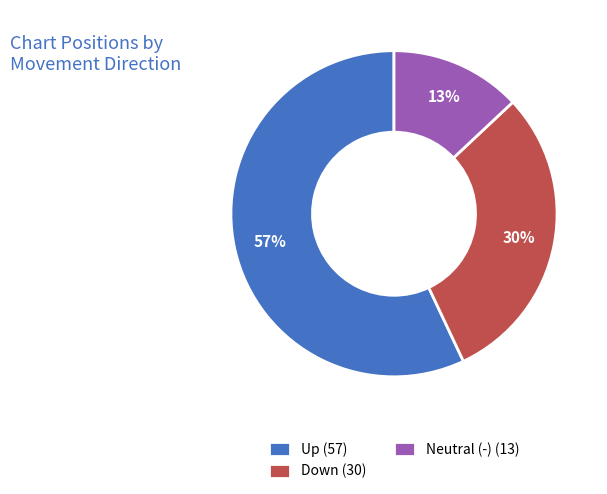

Between Neutral (-) (13) and Down (30), which is larger?

Down (30)